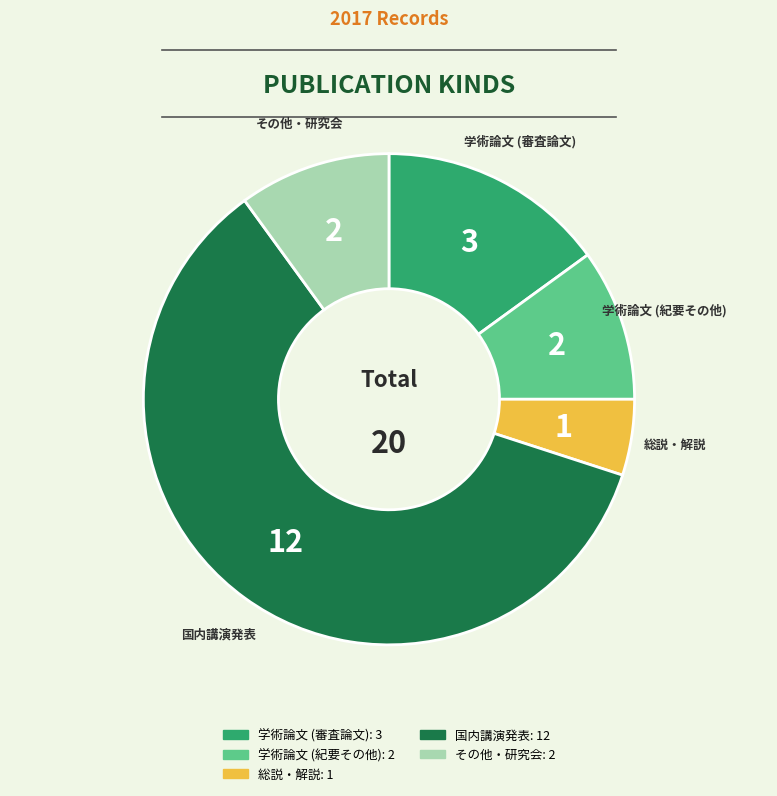

Count the number of slices in the pie.

5